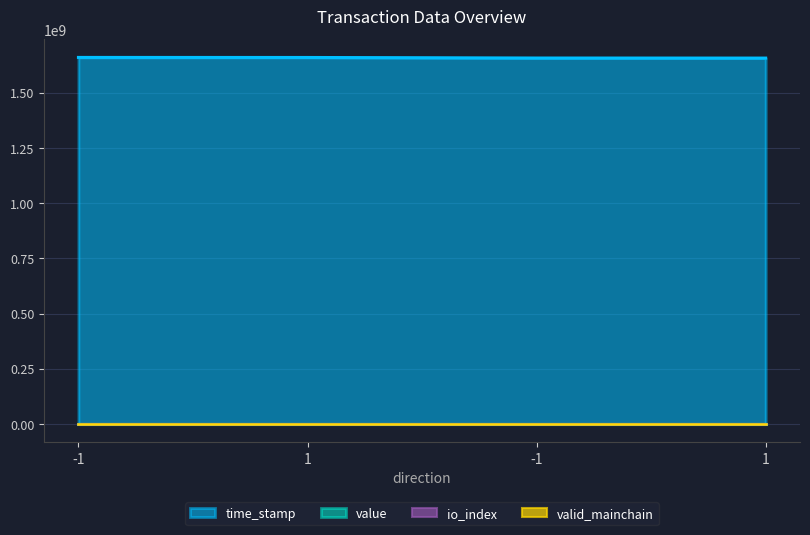

What is the spread (max minus min) of values at 1?

1659428201.0